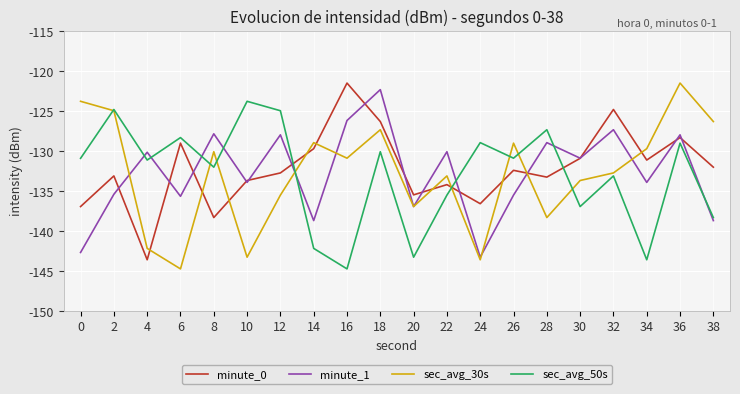

Where is the first local maximum for minute_0?

2